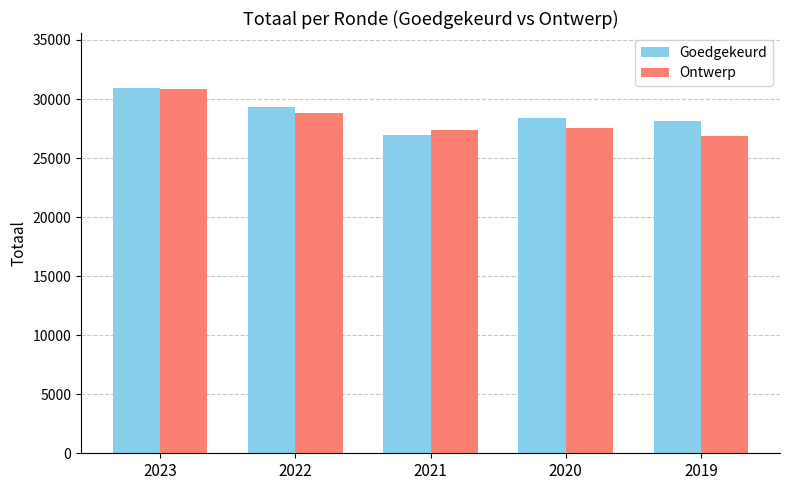

How many bars are there in each group?

2